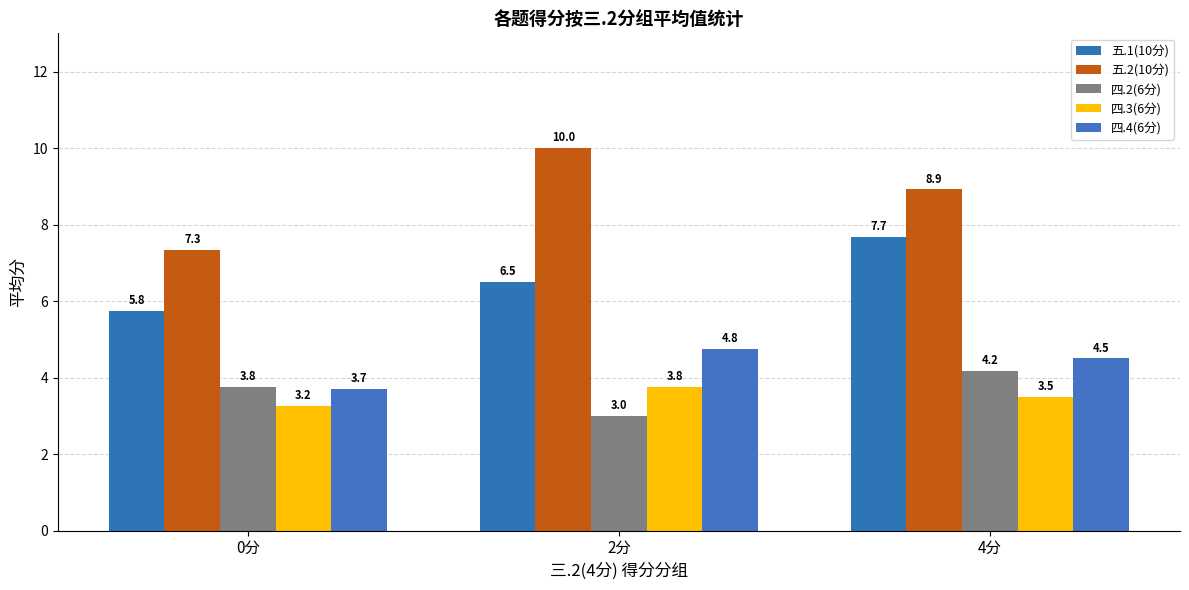

What is the label of the 2nd bar from the right?

2分